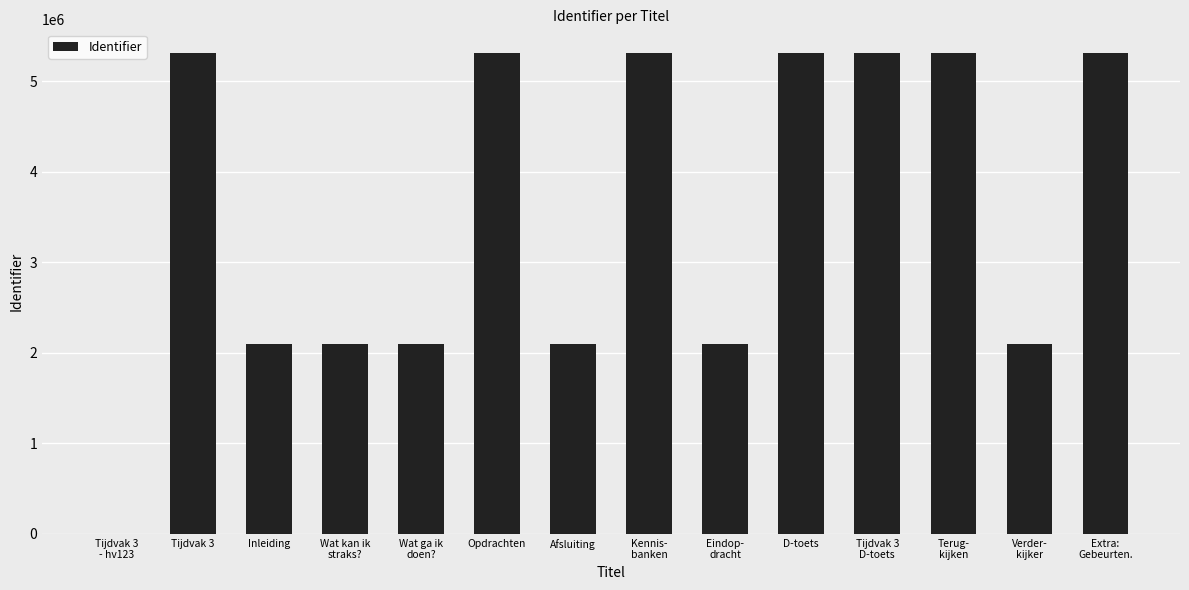

Is it true that the value at Afsluiting is 3601076?

False